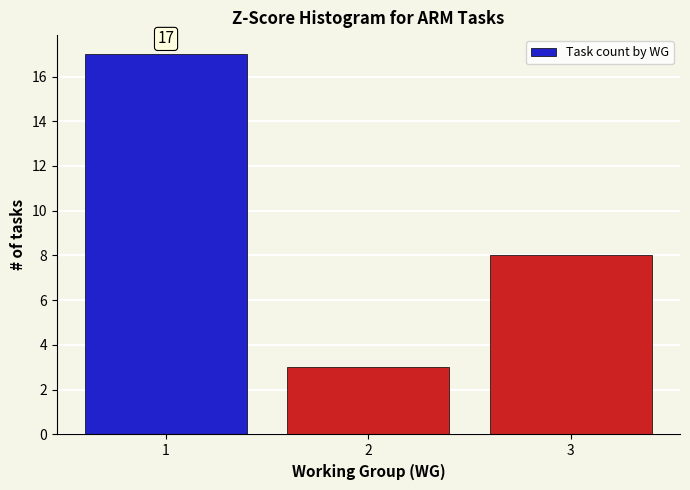

Reading left to right, transcribe all the data shown in this chart.

17	3	8